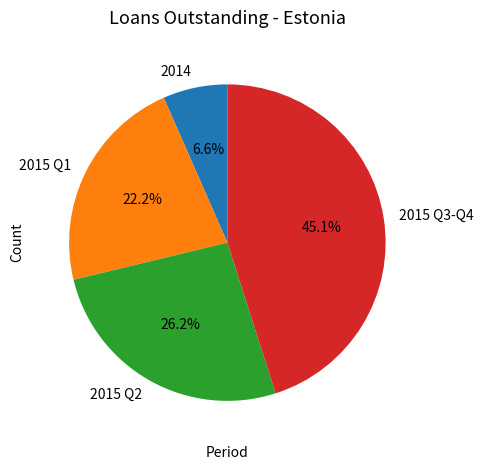

Rank the categories by value from lowest to highest.

2014, 2015 Q1, 2015 Q2, 2015 Q3-Q4